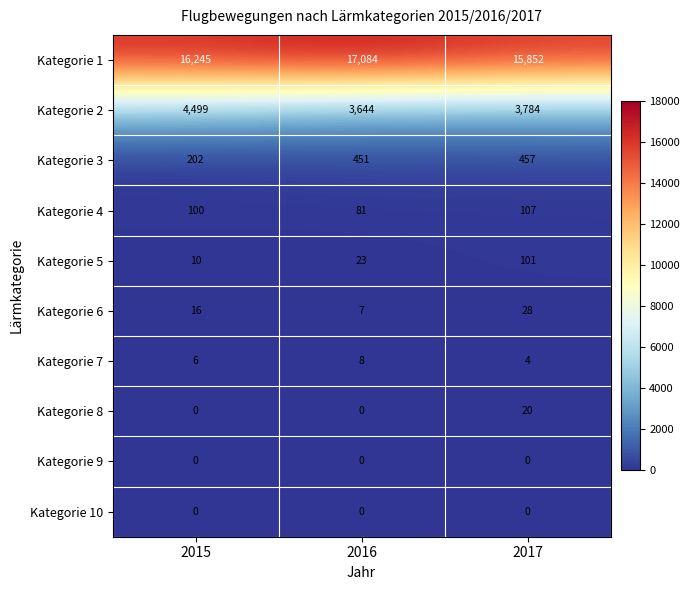

Which label corresponds to the largest value in the chart?

2016